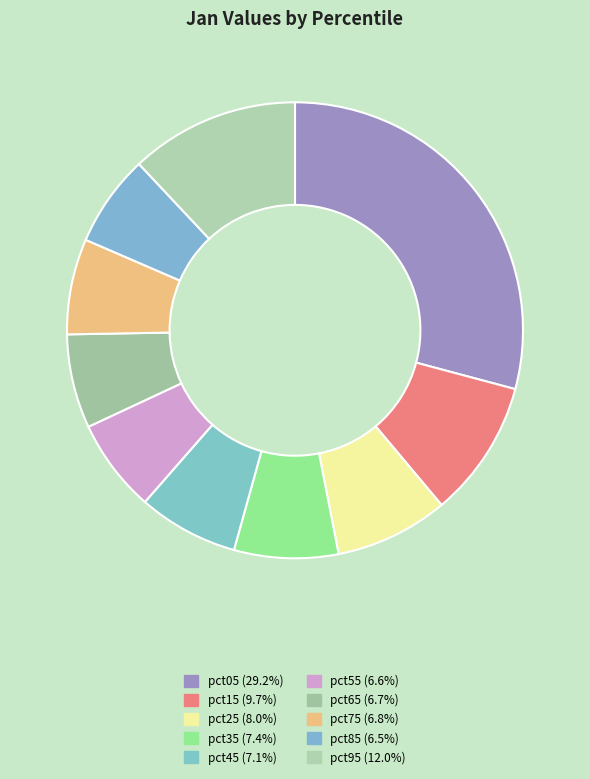

True or false: pct35 accounts for 14% of the total.

False